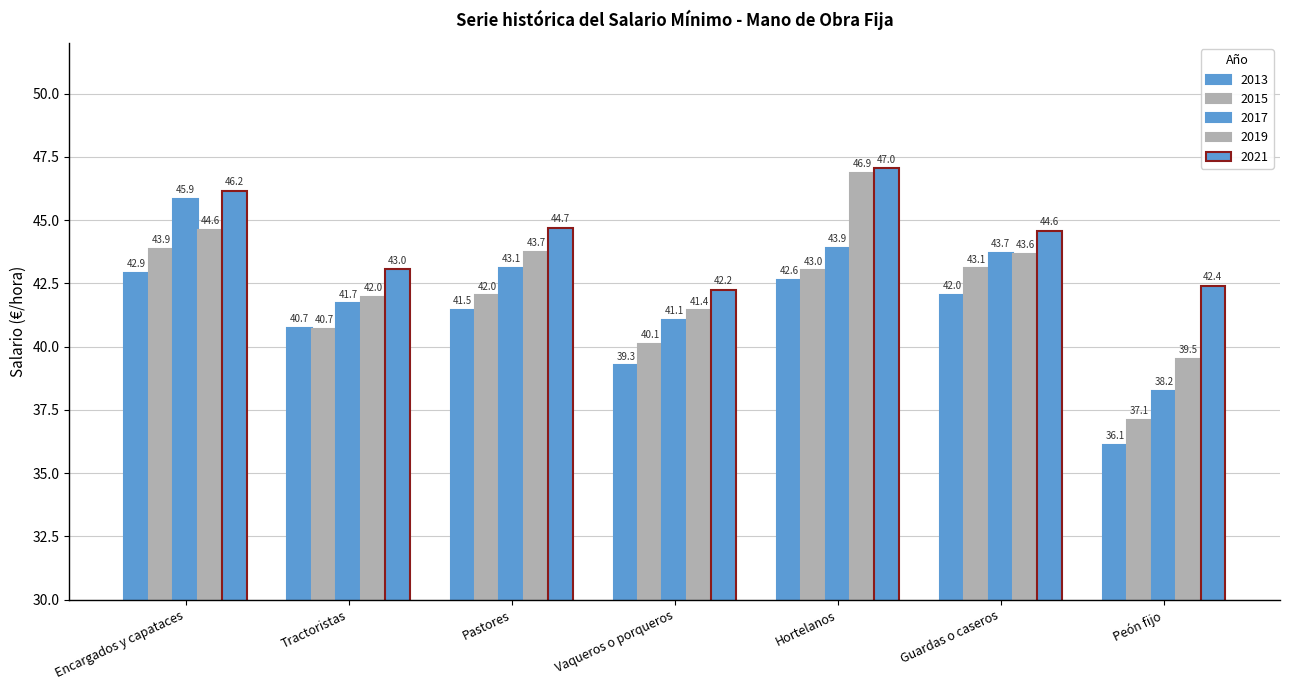

What is the lowest value of the 2013 series?

36.1